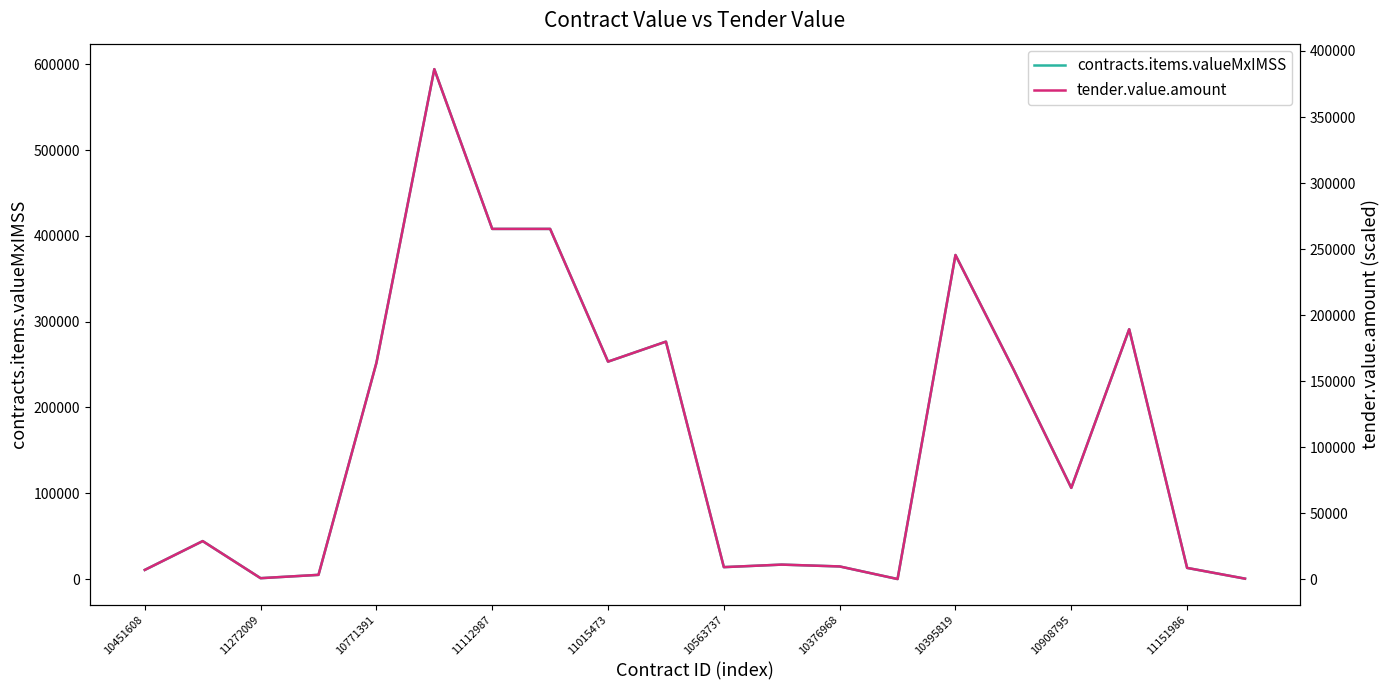

The contracts.items.valueMxIMSS series shows 13080.0 at 11151986. True or false?

True